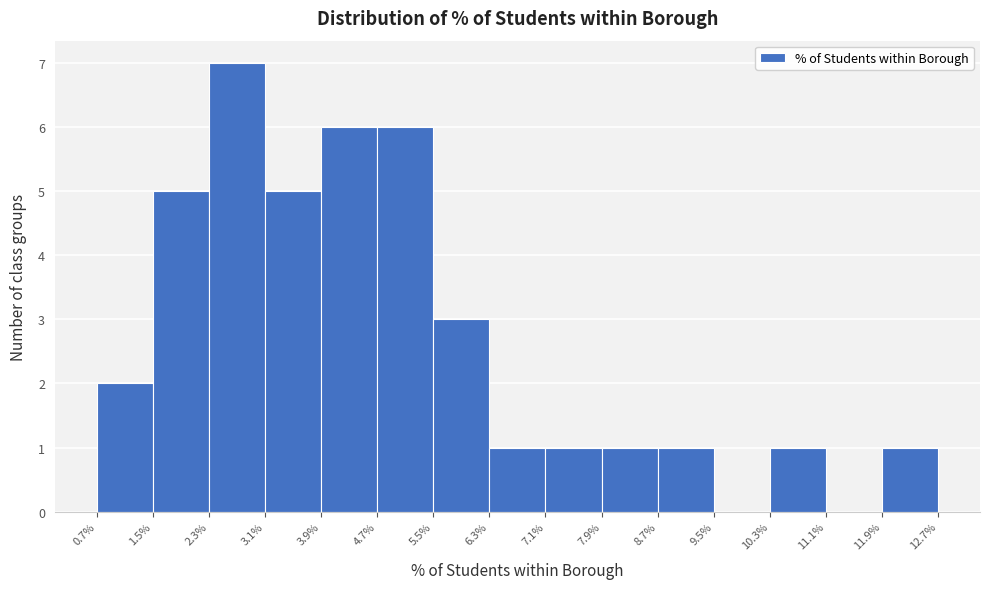

Reading left to right, list every bar in this chart as the range it spans on the x-axis followed by its height. The values are not printed on the chart, so give them approximately, as read against the axis.

0.7% to 1.5%: 2
1.5% to 2.3%: 5
2.3% to 3.1%: 7
3.1% to 3.9%: 5
3.9% to 4.7%: 6
4.7% to 5.5%: 6
5.5% to 6.3%: 3
6.3% to 7.1%: 1
7.1% to 7.9%: 1
7.9% to 8.7%: 1
8.7% to 9.5%: 1
9.5% to 10.3%: 0
10.3% to 11.1%: 1
11.1% to 11.9%: 0
11.9% to 12.7%: 1